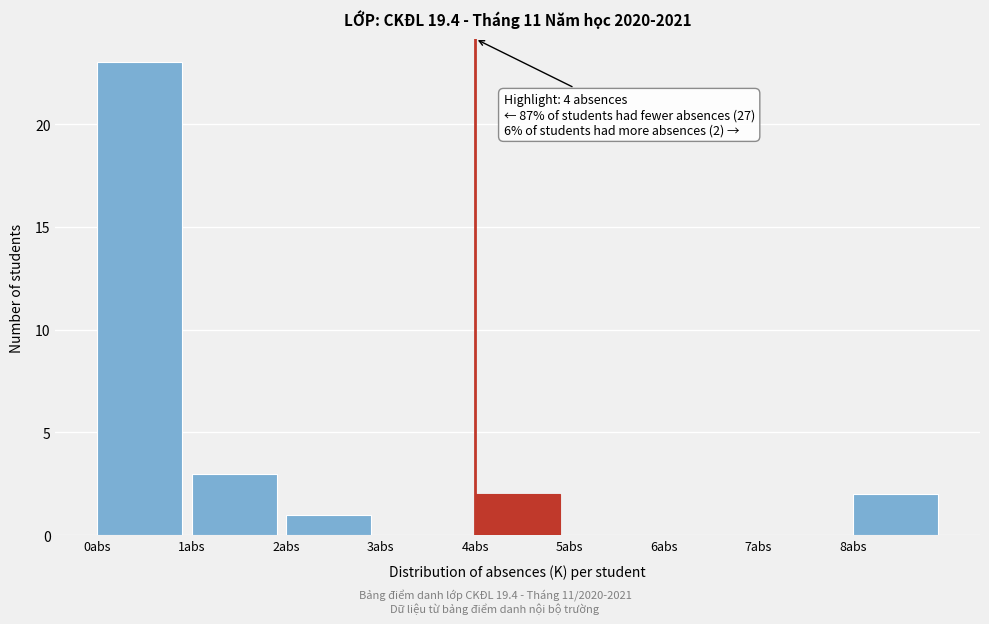

Which range on the x-axis has the tallest bar?

0 to 1